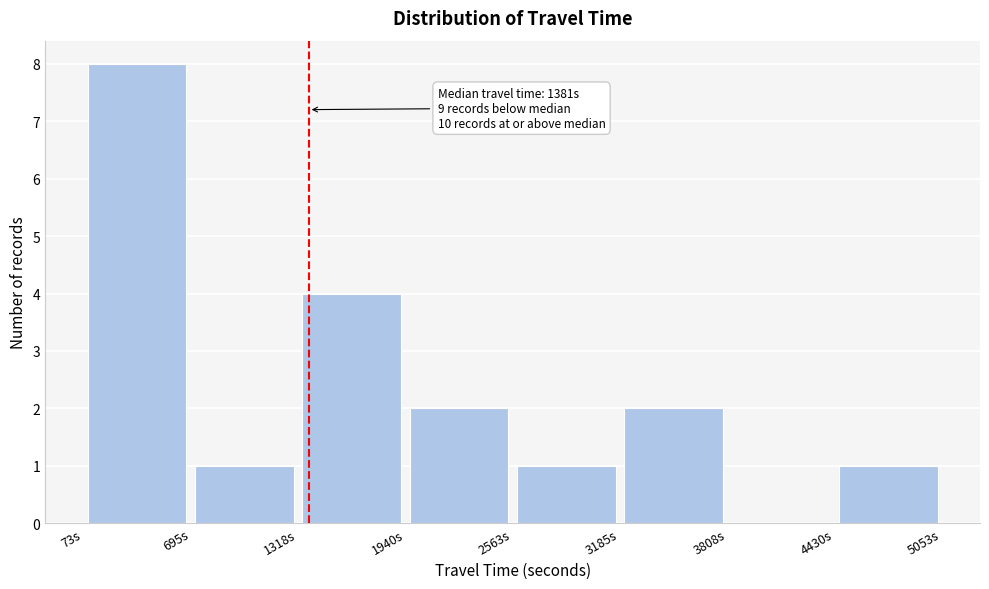

Which range on the x-axis has the tallest bar?

100 to 700